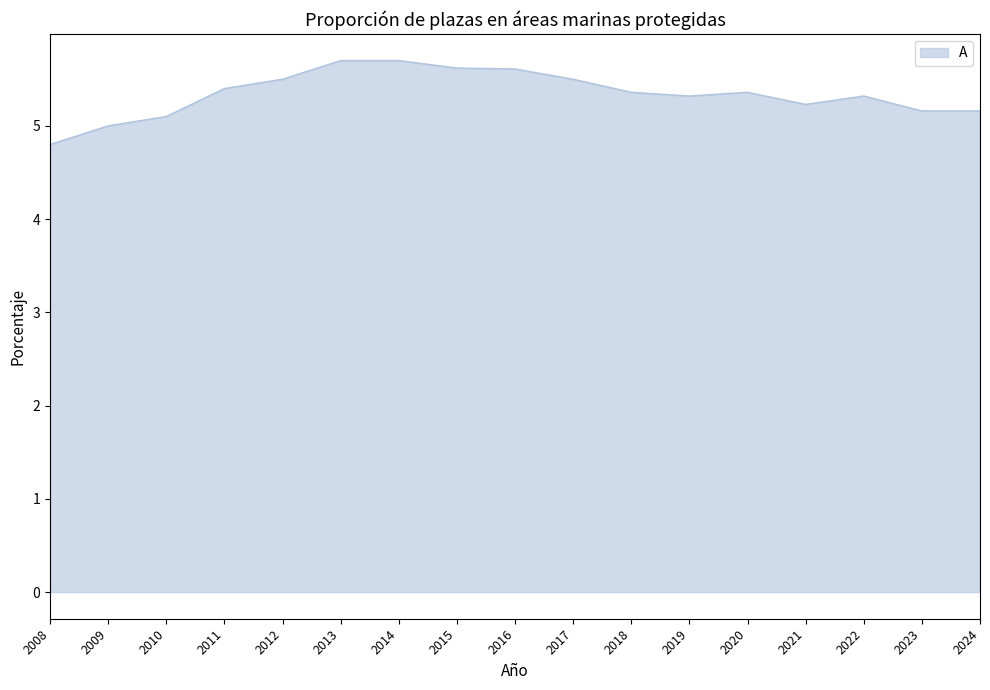

Between 2017 and 2021, which is larger?

2017